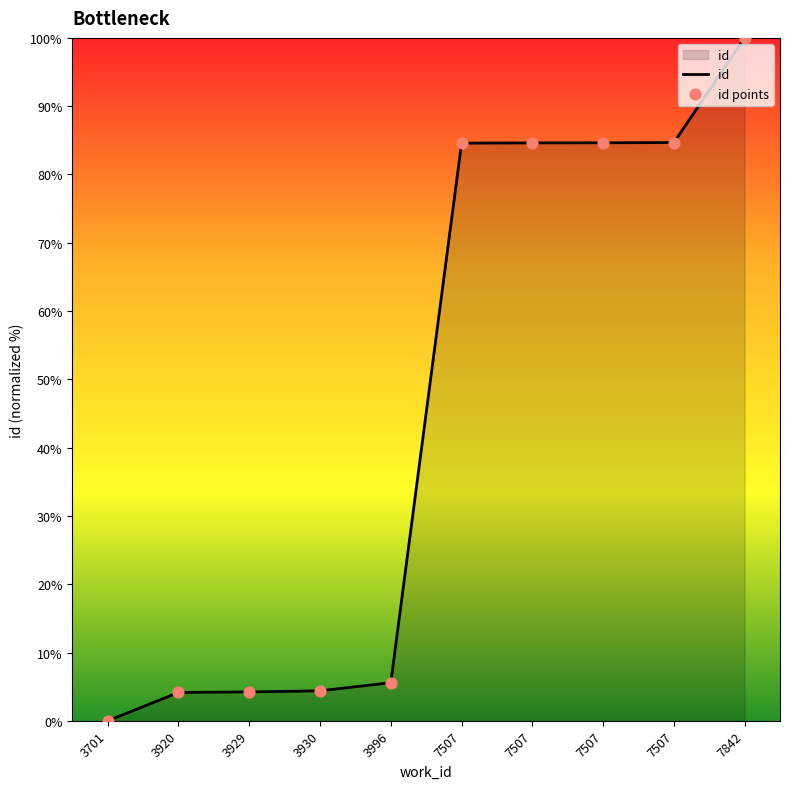

What is the change in value from 3996 to 7507?

+79.1